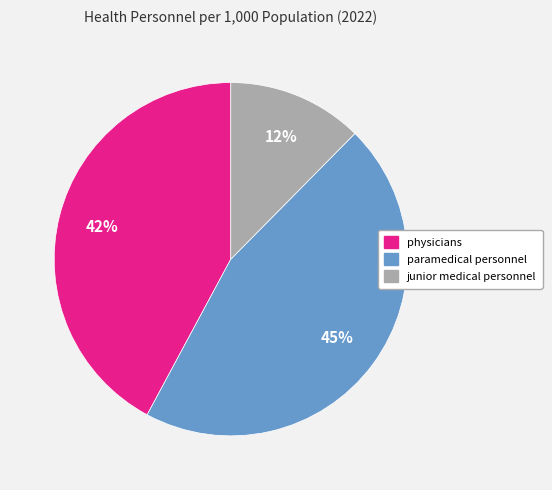

To the nearest percent, what percentage of the pie is physicians?

42%